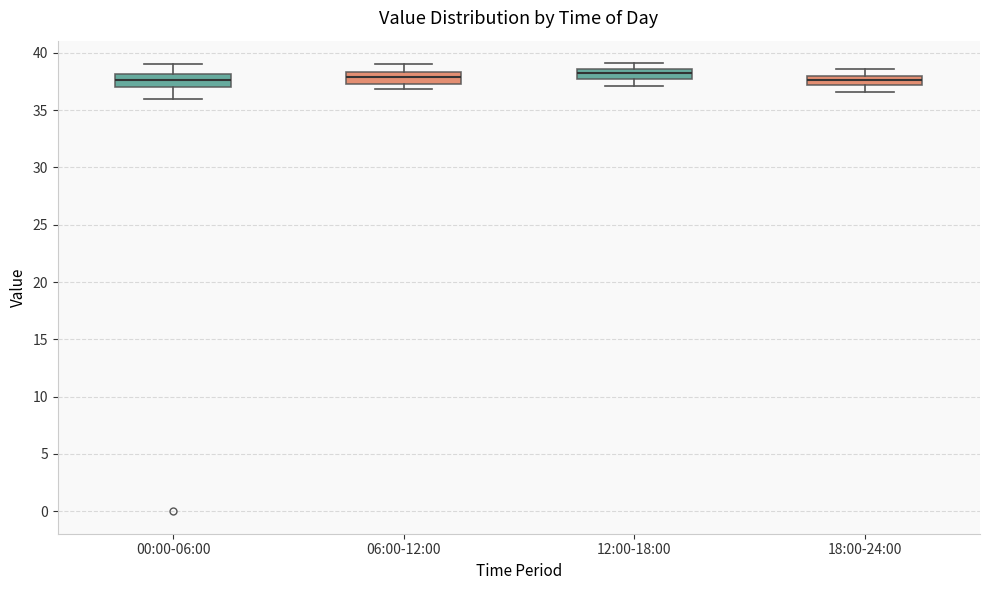

Where is the lower edge of the box for 06:00-12:00 on the y-axis? The values are not printed on the chart, so give them approximately, as read against the axis.

37.5